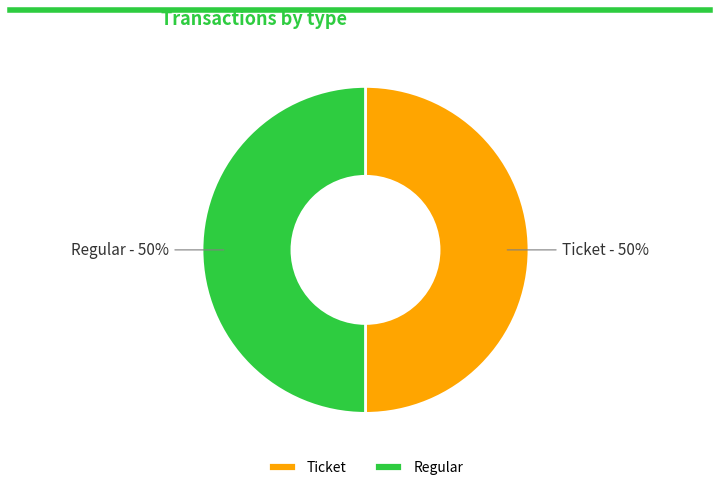

The Ticket slice represents 59% of the pie. True or false?

False